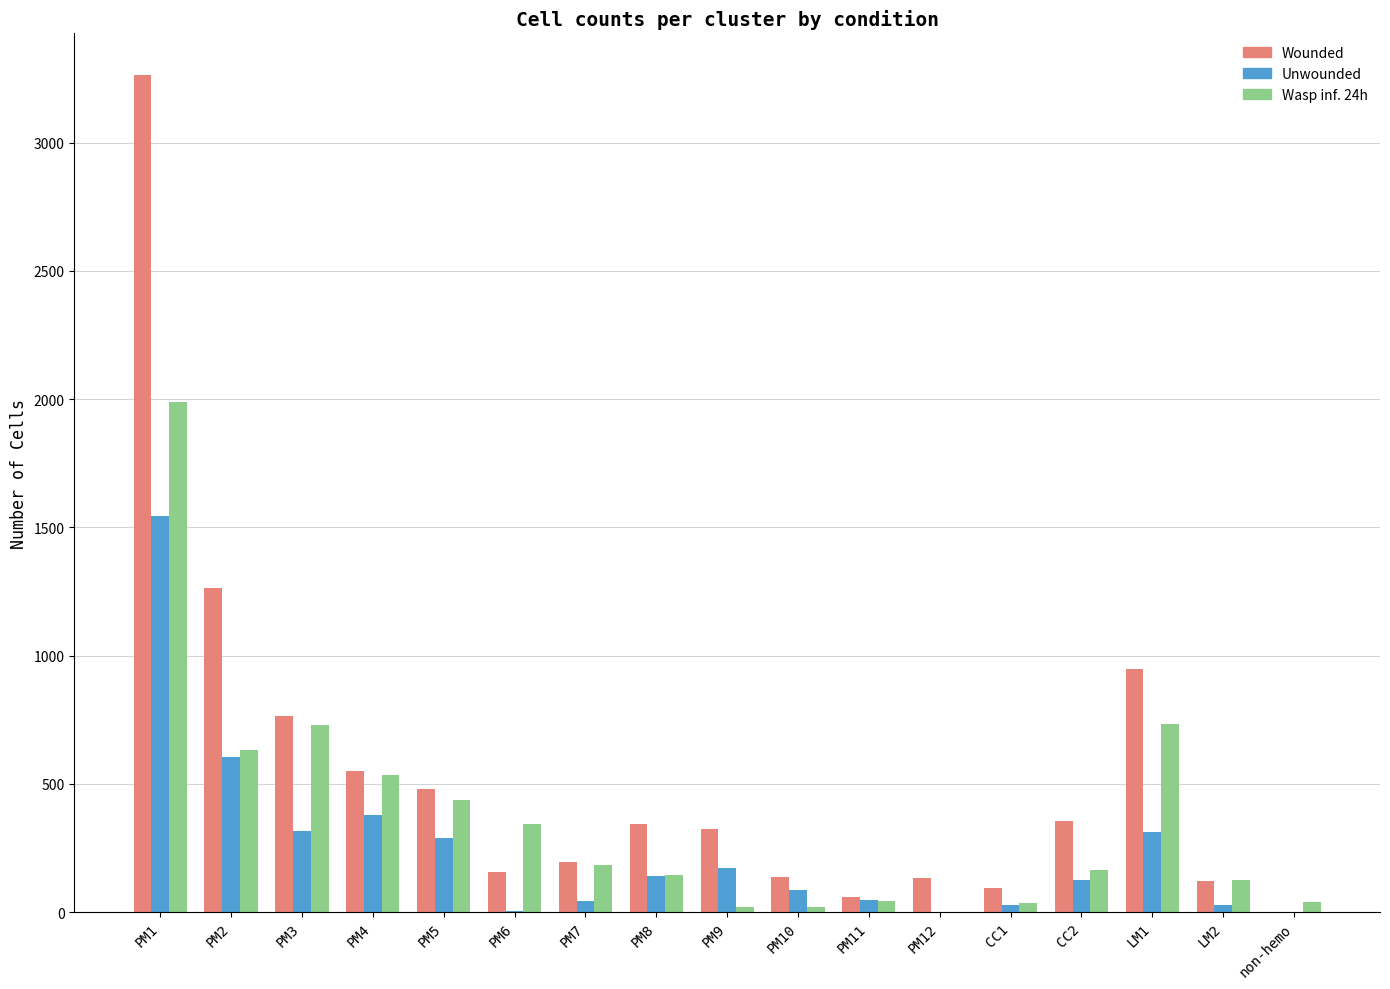

Is the value of Wounded at PM1 greater than the value of Unwounded at PM6?

Yes